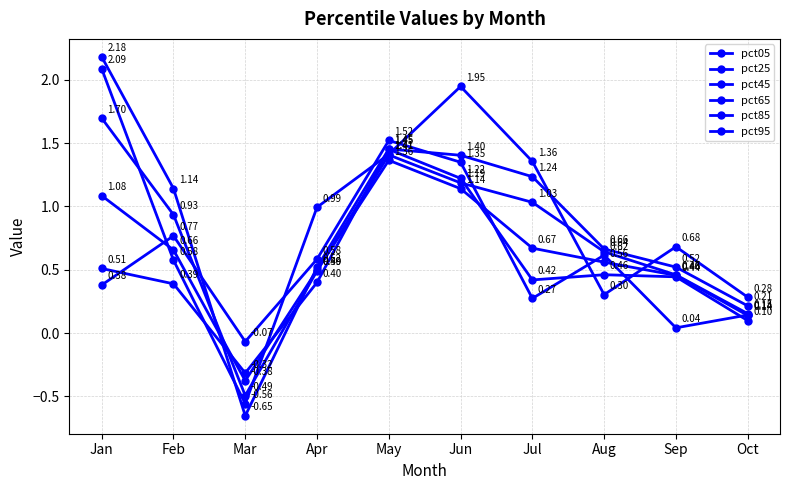

How many values in pct95 are above zero?

9